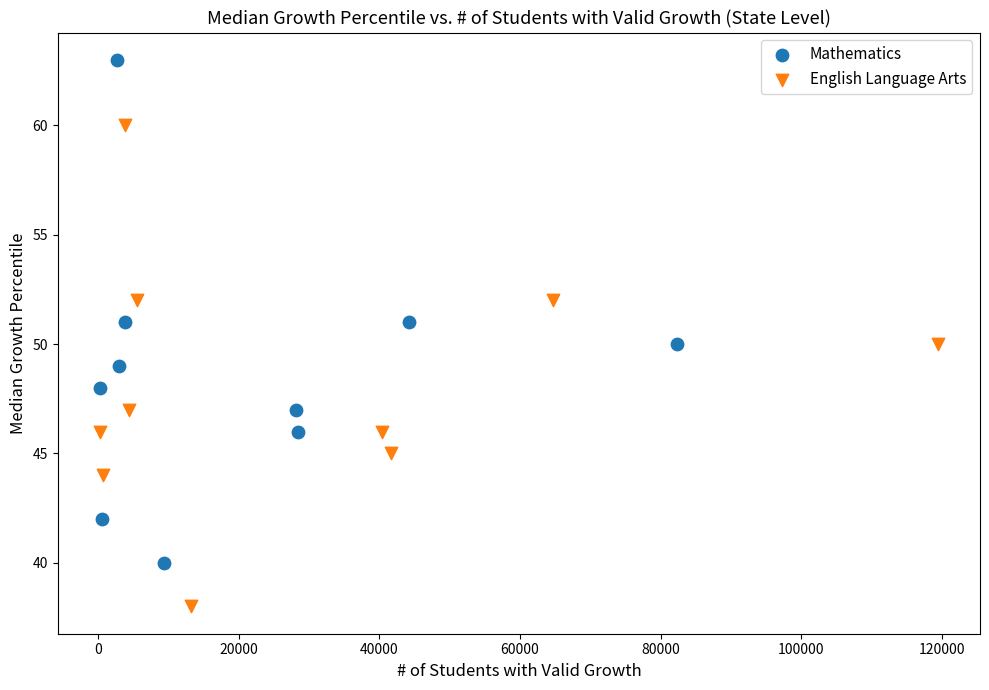

Which series reaches the maximum Y coordinate?

Mathematics